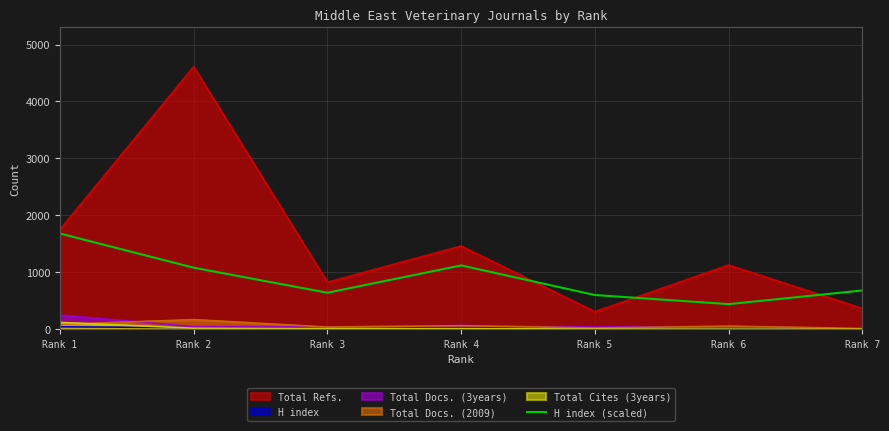

Is it true that the value at Rank 6 is 580?

False